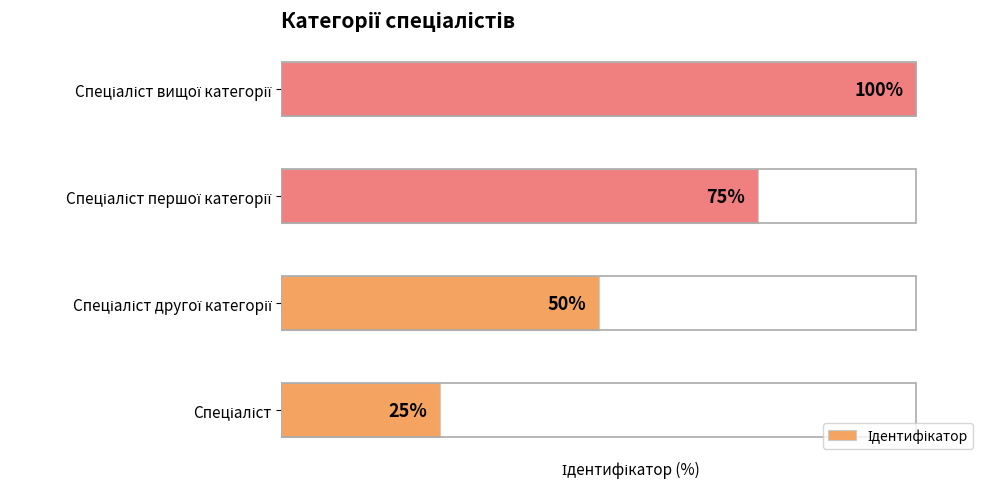

Are the bars horizontal?

Yes